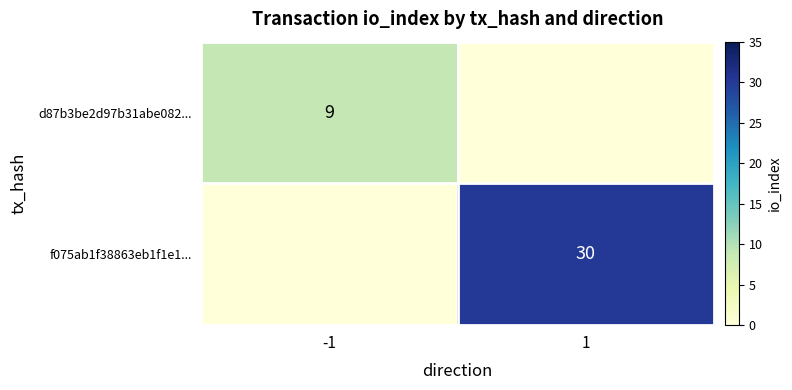

The value of d87b3be2d97b31abe082... at -1 is 9. True or false?

True